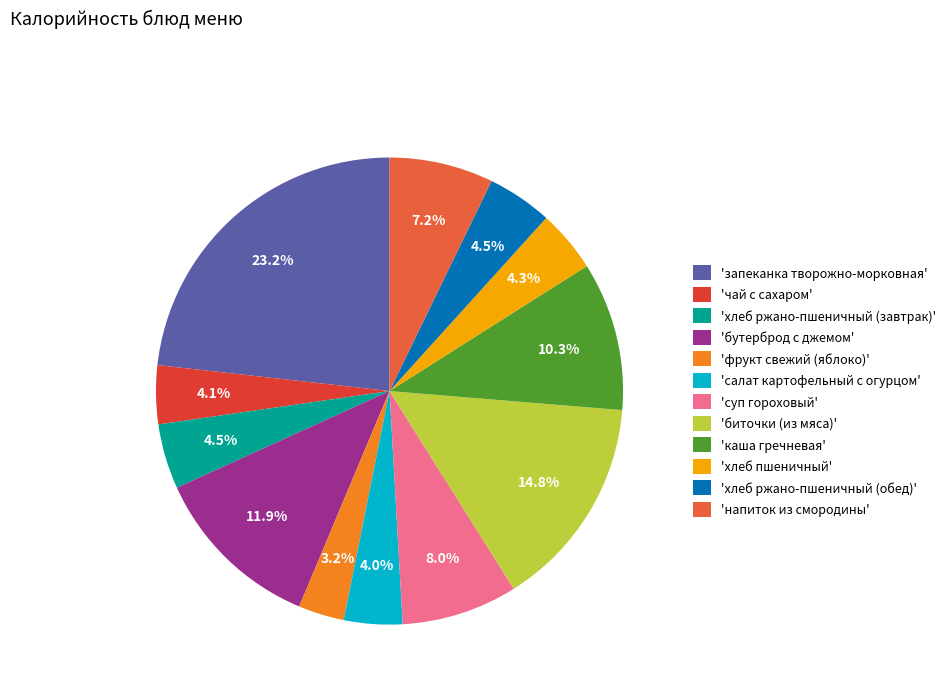

Which category has the biggest portion of the pie?

'запеканка творожно-морковная'